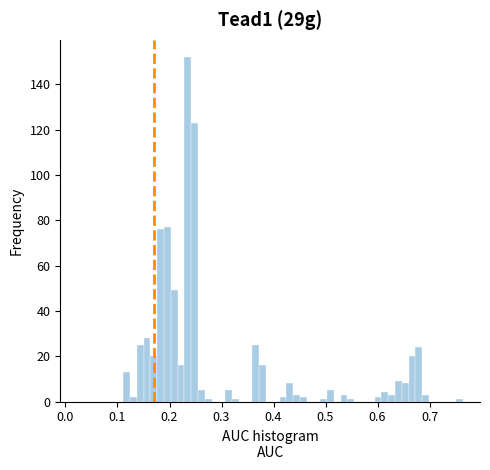

Read against the x-axis, roughly where is the centre of the tallest bar?

0.24